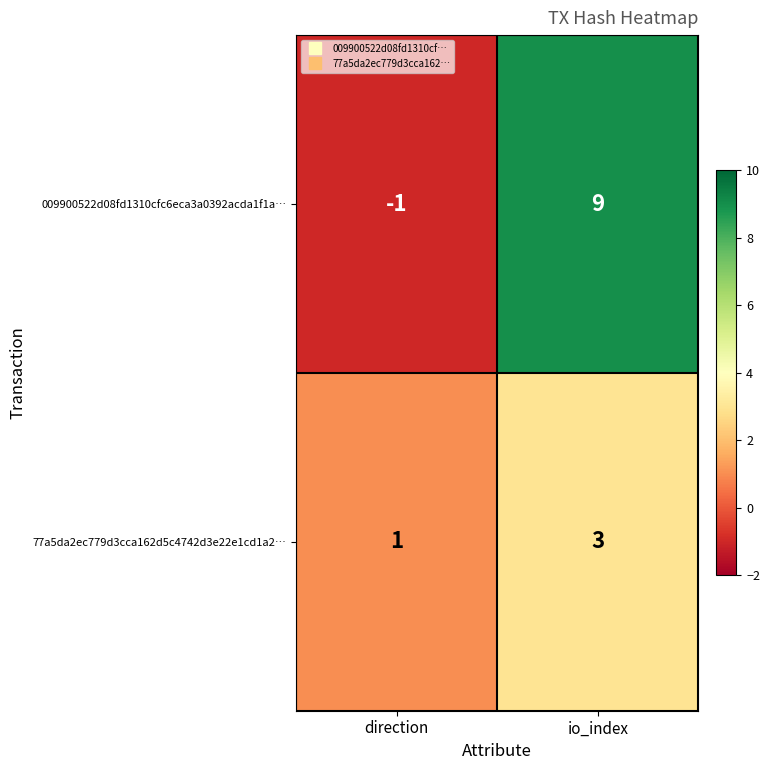

Between direction and io_index, which series saw the biggest shift?

009900522d08fd1310cfc6eca3a0392acda1f1a…